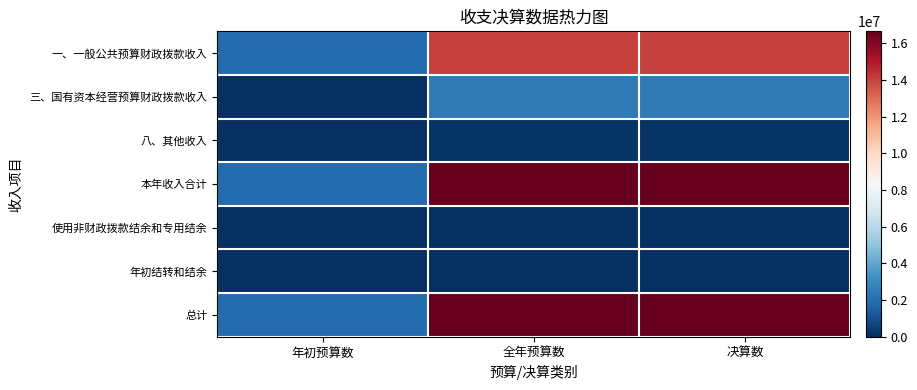

Which series has the largest total across all categories?

本年收入合计